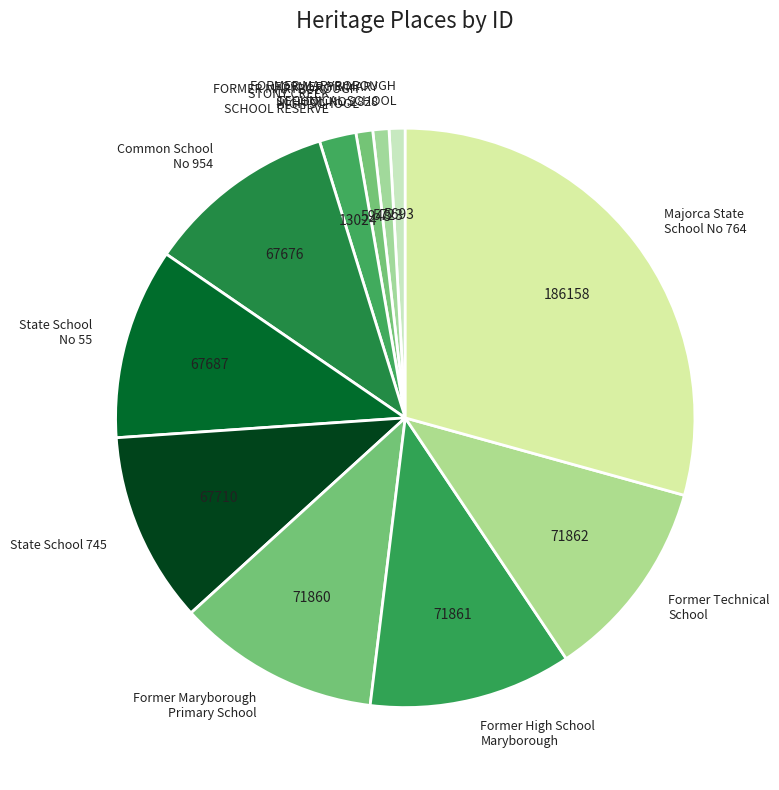

How many slices are in this pie chart?

11